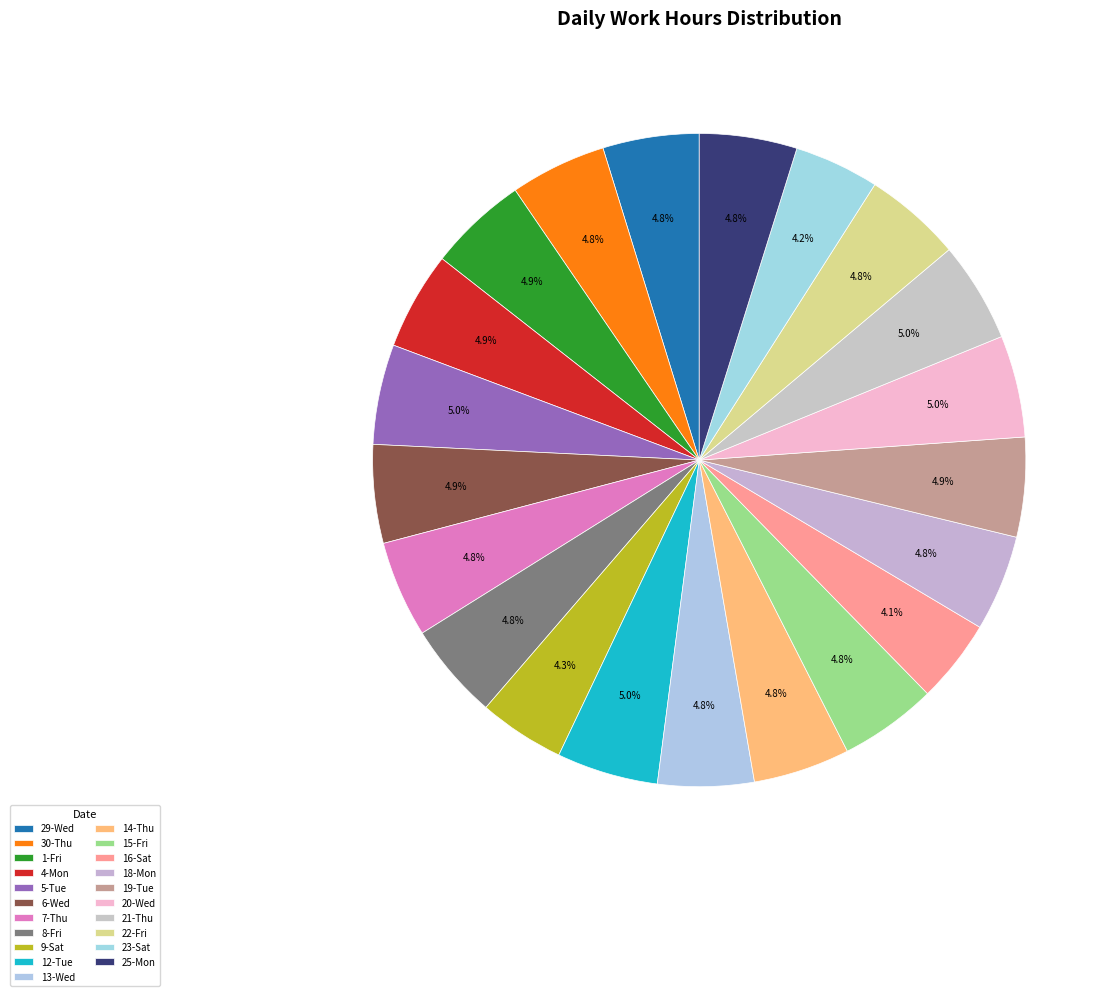

What portion of the pie excludes 13-Wed?

95.2%